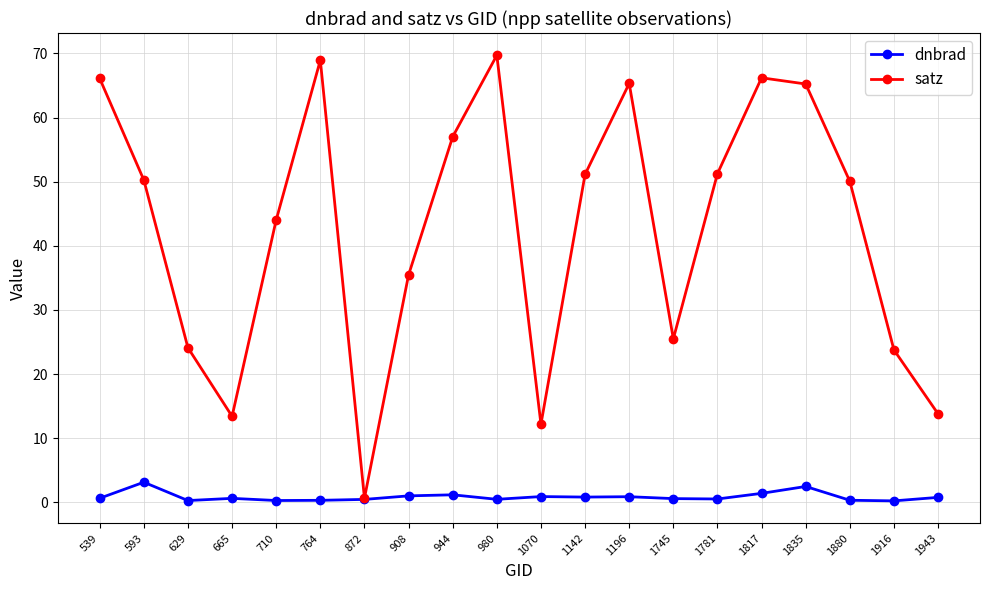

What is the lowest value of the dnbrad series?

0.2